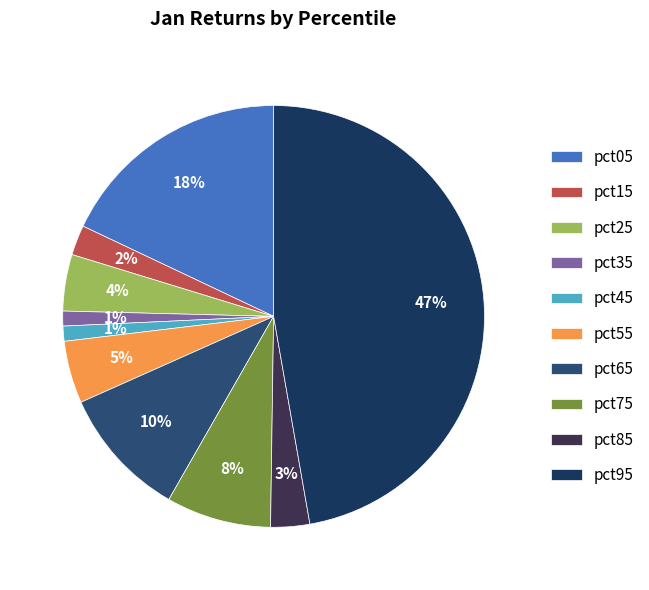

How many slices are in this pie chart?

10